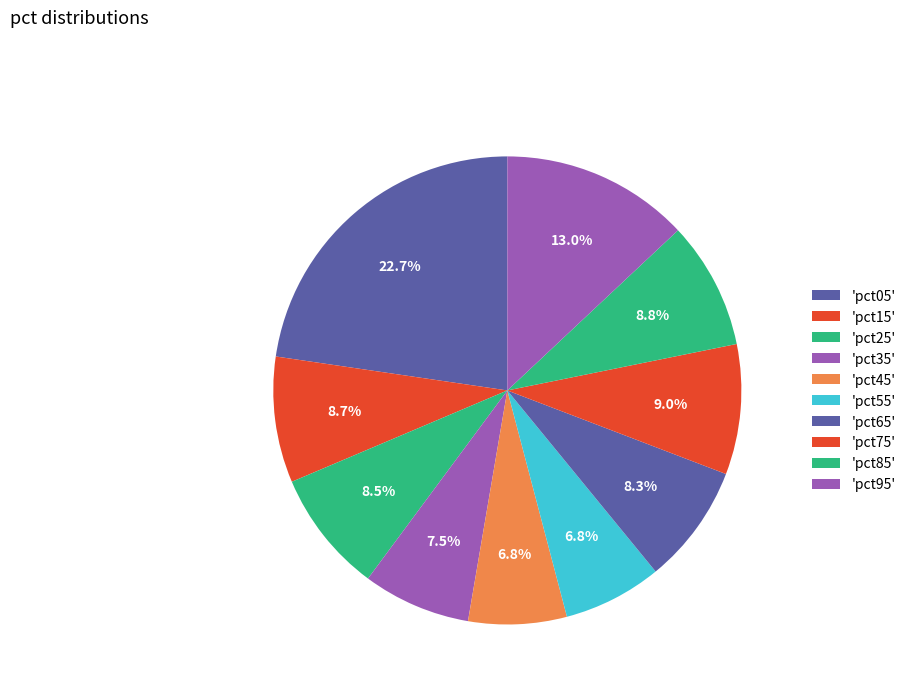

How many segments does this pie chart have?

10